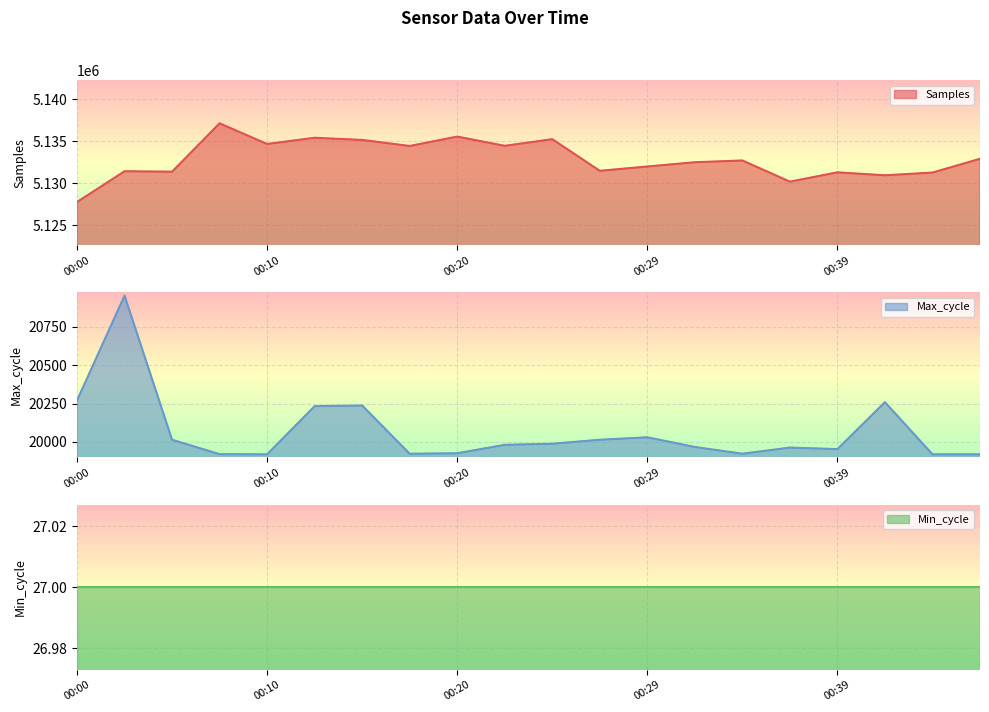

What is the lowest value of the Samples series?

5127779